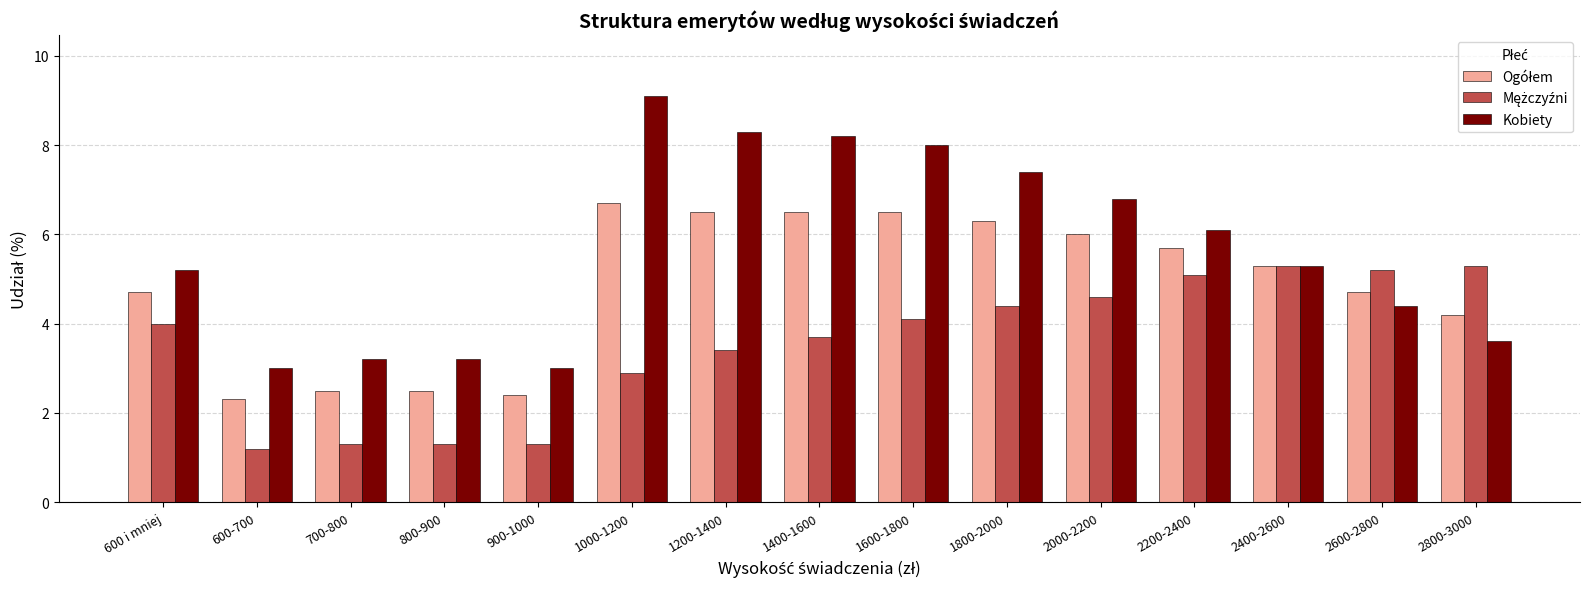

What is the greatest value displayed?

9.1